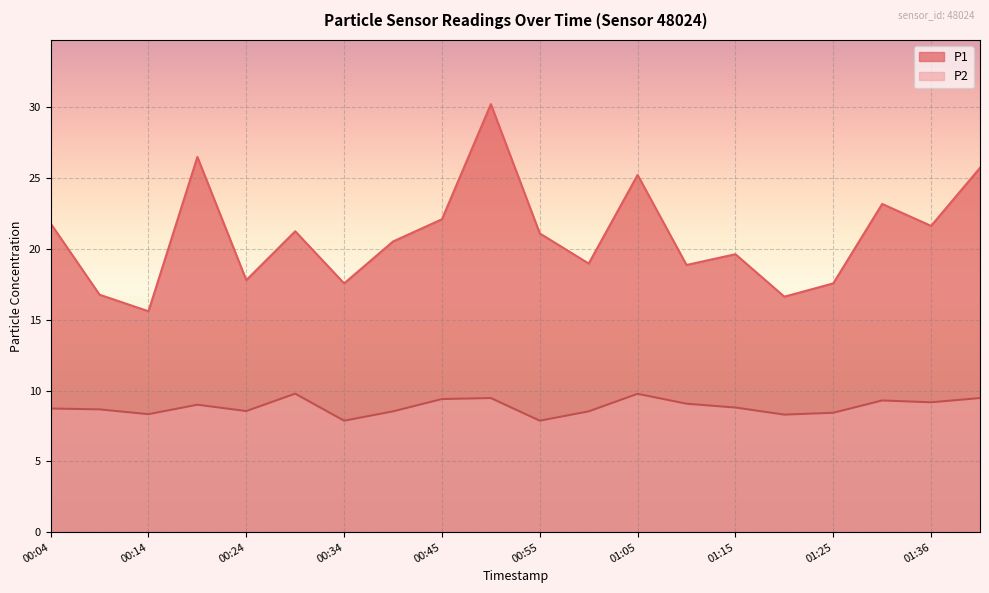

Reading left to right, what are all the values shown in this chart?

P1: 00:04=21.8	00:09=16.8	00:14=15.6	00:19=26.5	00:24=17.8	00:29=21.2	00:34=17.6	00:39=20.5	00:45=22.1	00:50=30.2	00:55=21.1	01:00=19.0	01:05=25.2	01:10=18.9	01:15=19.6	01:20=16.6	01:25=17.6	01:30=23.2	01:36=21.6	01:41=25.7
P2: 00:04=8.7	00:09=8.7	00:14=8.3	00:19=9.0	00:24=8.6	00:29=9.8	00:34=7.9	00:39=8.5	00:45=9.4	00:50=9.5	00:55=7.9	01:00=8.5	01:05=9.8	01:10=9.1	01:15=8.8	01:20=8.3	01:25=8.4	01:30=9.3	01:36=9.2	01:41=9.5